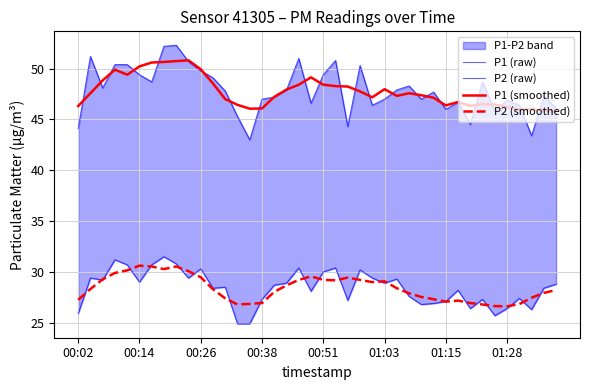

What is the highest value of the P1 (smoothed) series?

50.8